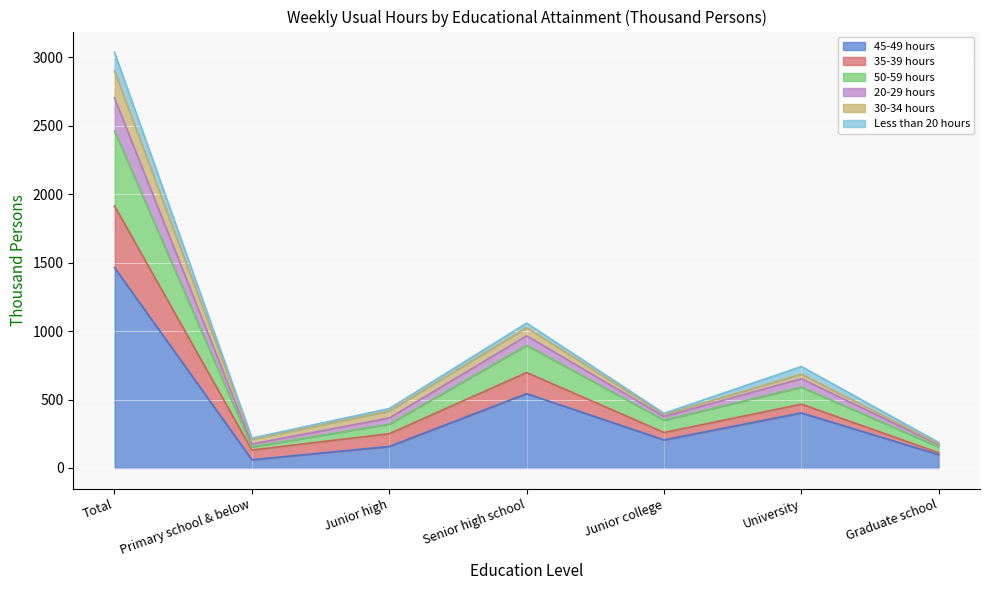

Is it true that 50-59 hours equals 932 at University?

False